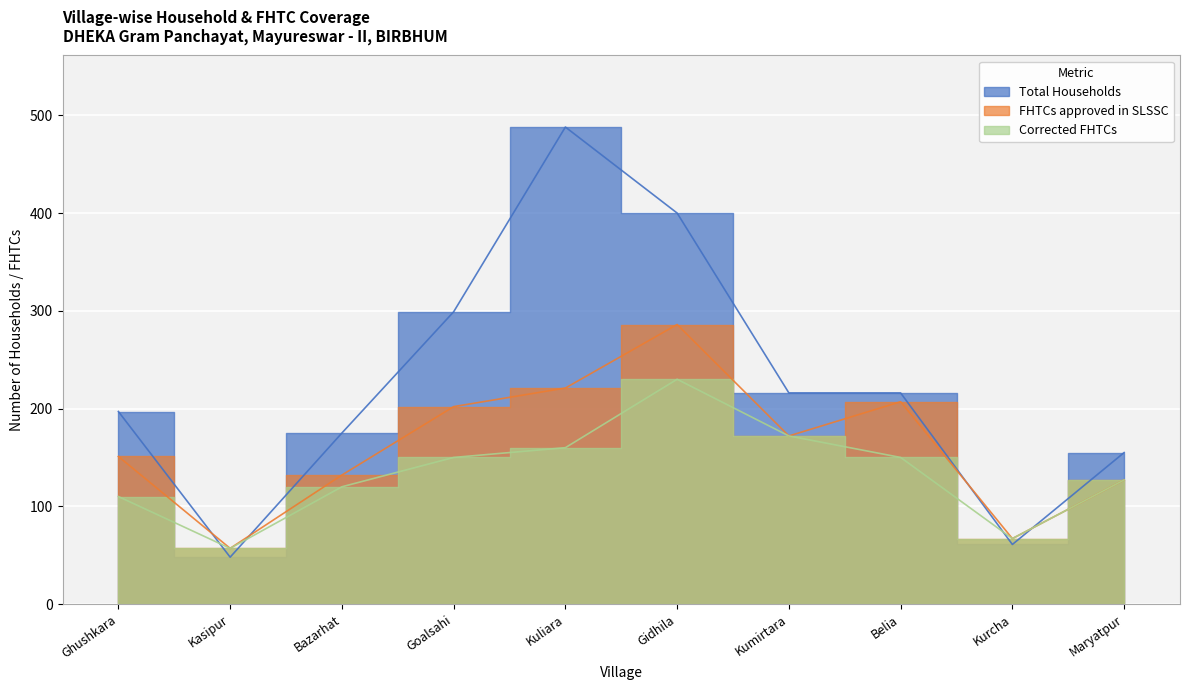

What is the difference between the maximum and minimum values in the Corrected FHTCs series?

173